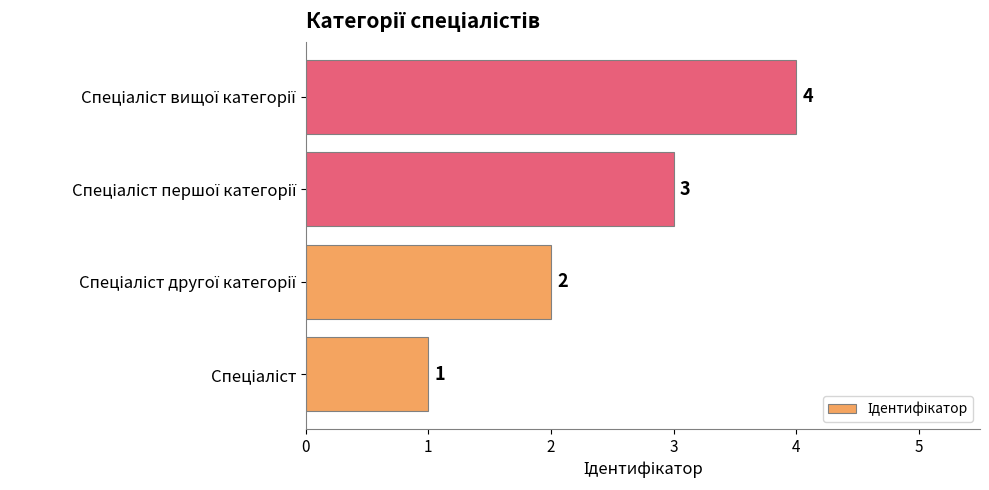

What is the difference between the maximum and minimum values?

3